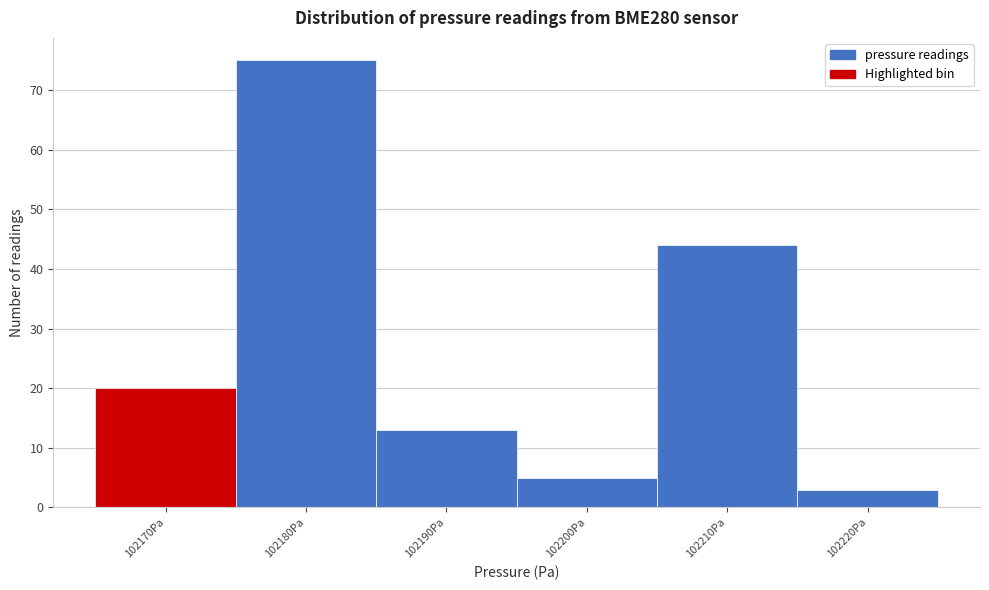

Reading left to right, list all the values displayed in this chart.

102170Pa=20	102180Pa=75	102190Pa=13	102200Pa=5	102210Pa=44	102220Pa=3